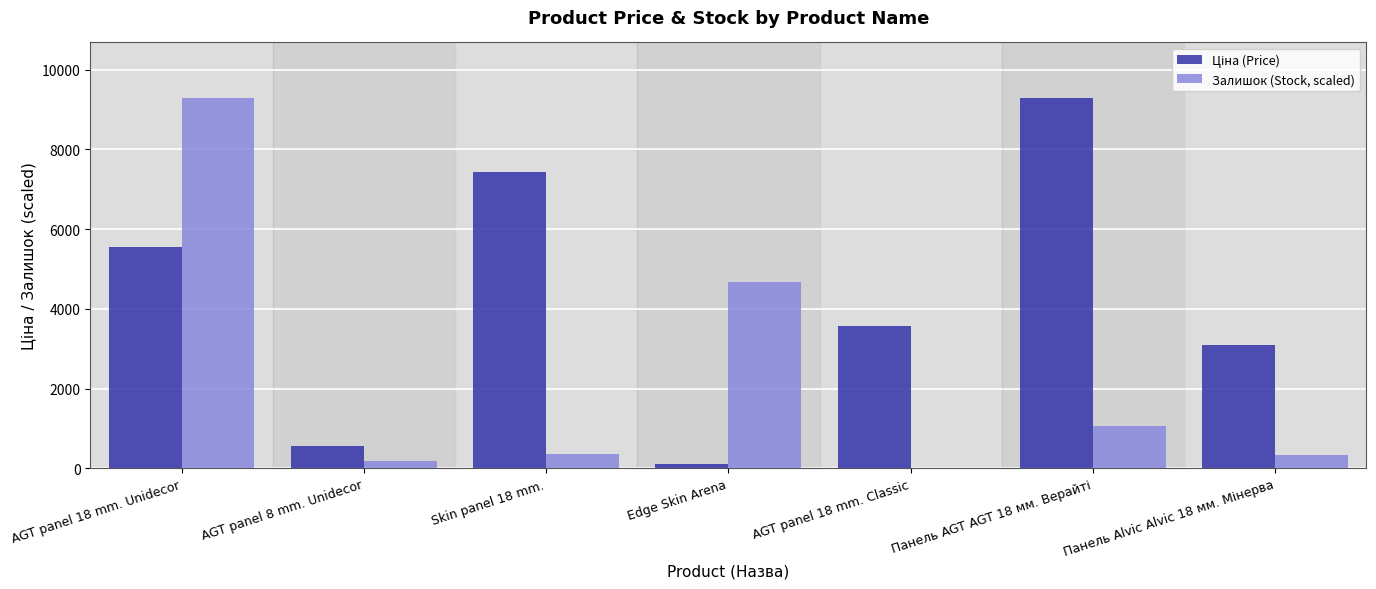

The value of Залишок (Stock, scaled) at Skin panel 18 mm. is 348.8. True or false?

True